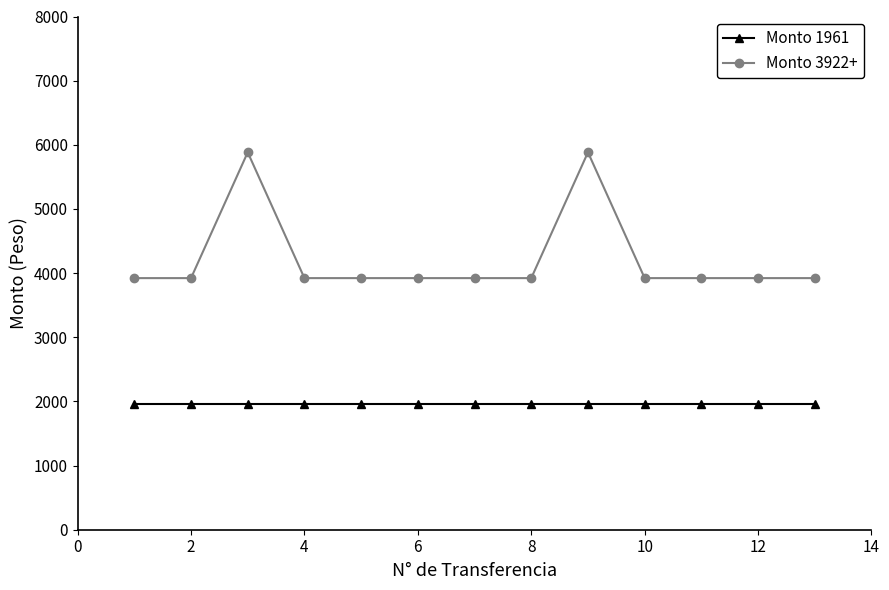

Which series has the widest spread of values?

Monto 3922+